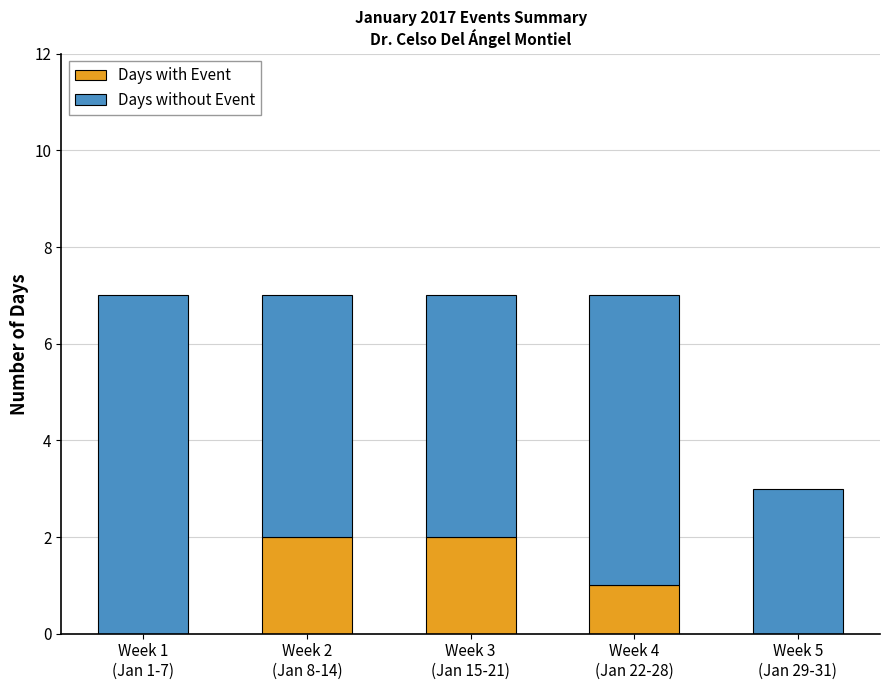

What is the sum of all Days with Event values?

5